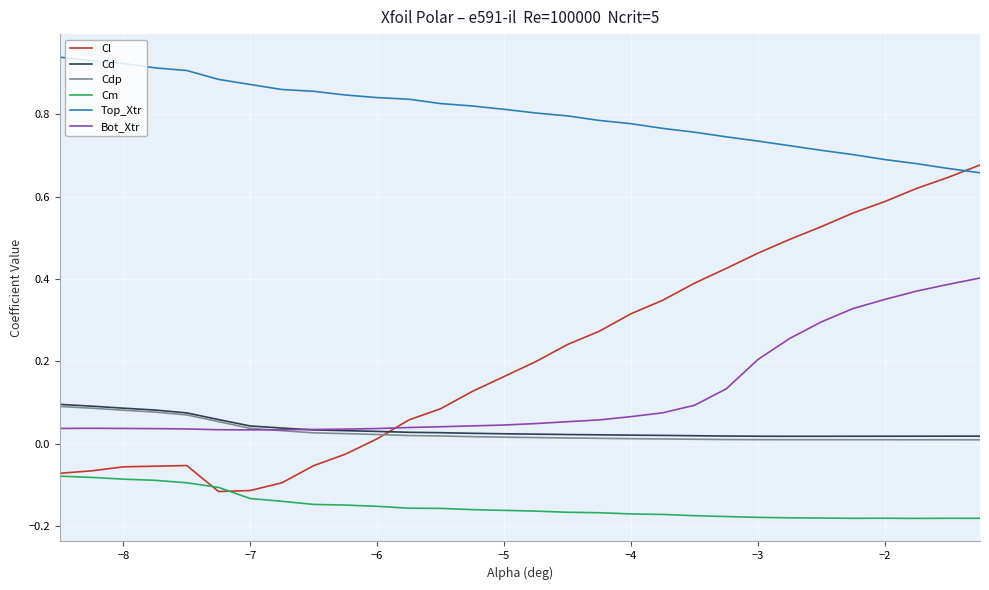

True or false: Cm and Cd intersect in this chart.

False